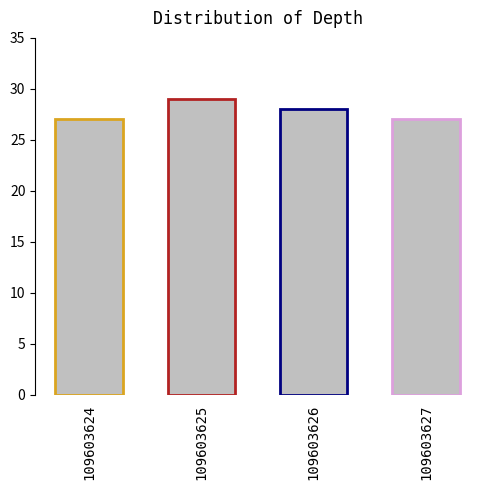

The chart shows a value of 28 at 109603626. True or false?

True